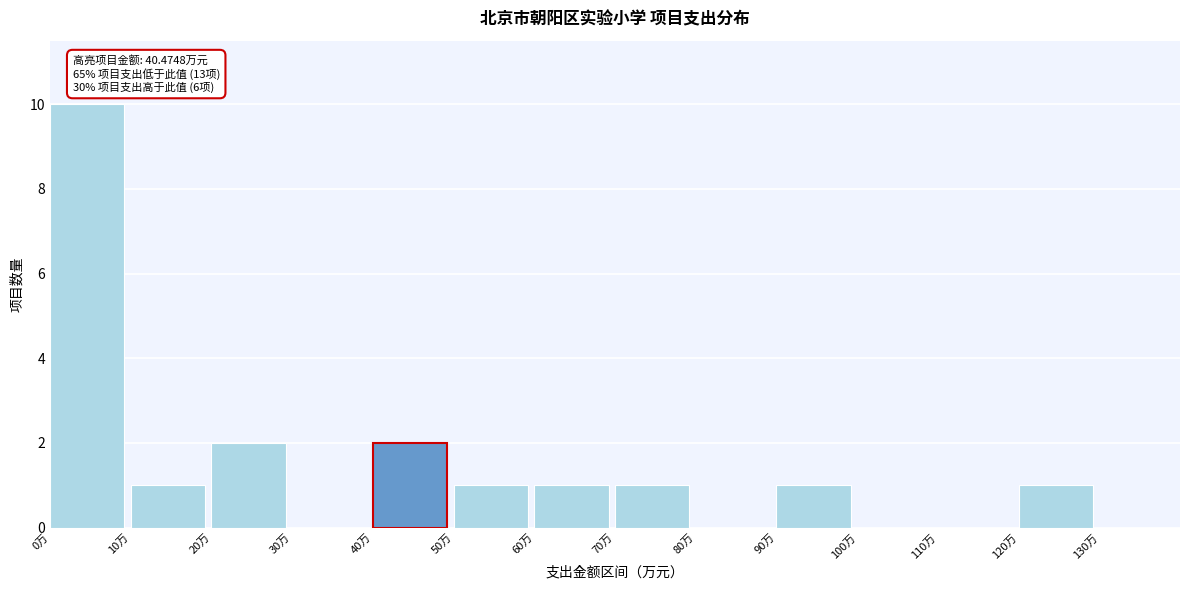

Which range on the x-axis has the tallest bar?

0 to 10